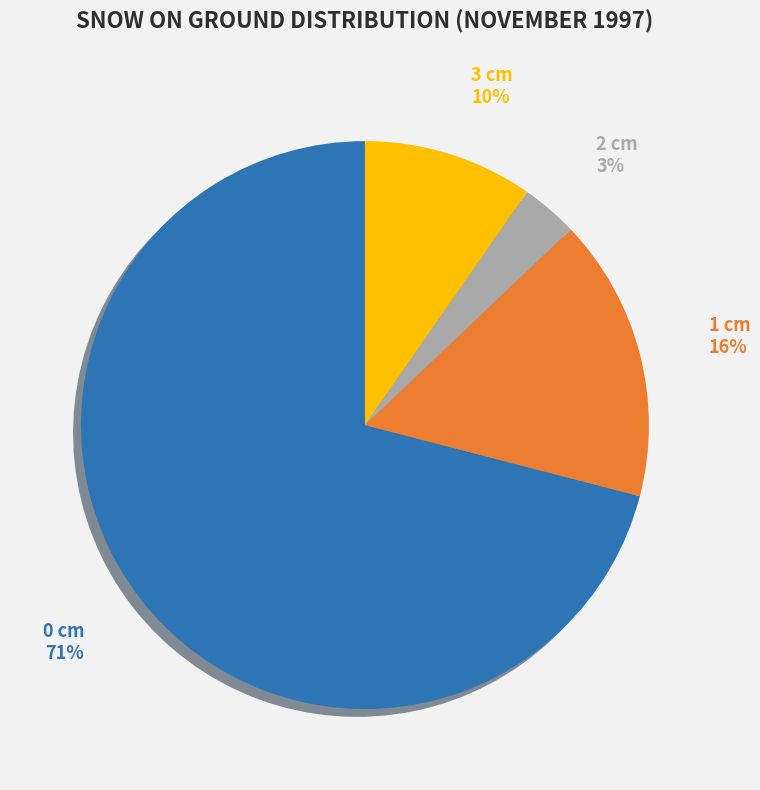

Which category accounts for the majority?

0 cm